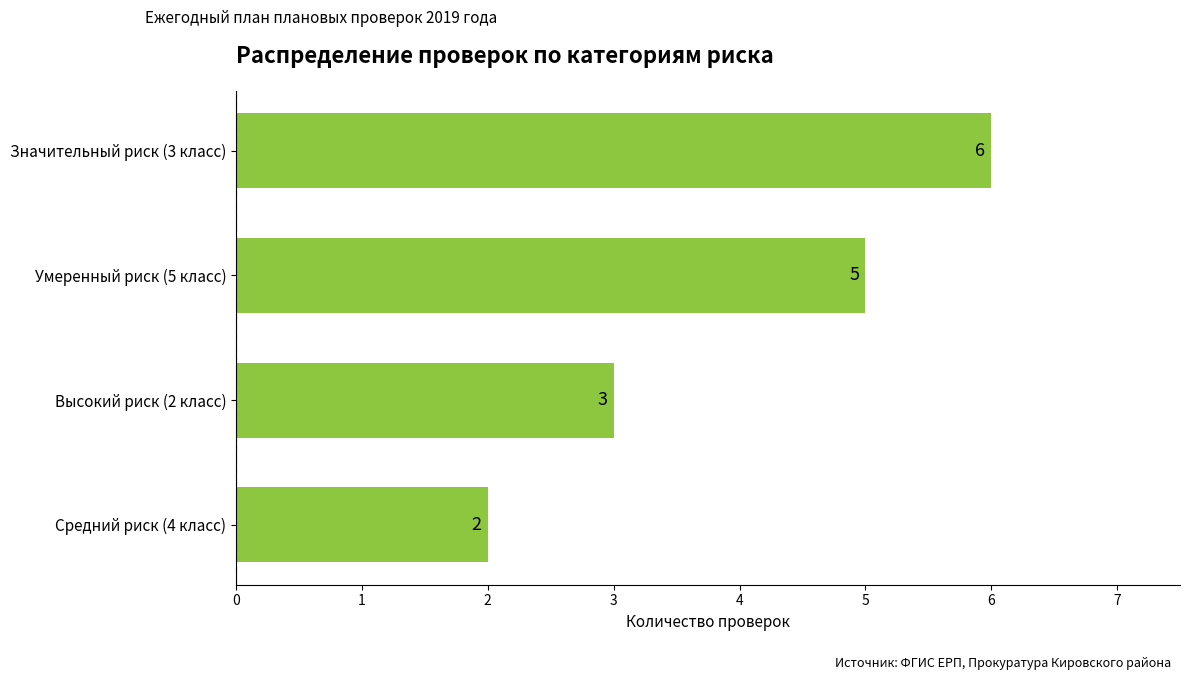

Approximately how many times larger is the value at Значительный риск (3 класс) compared to Средний риск (4 класс)?

3.0